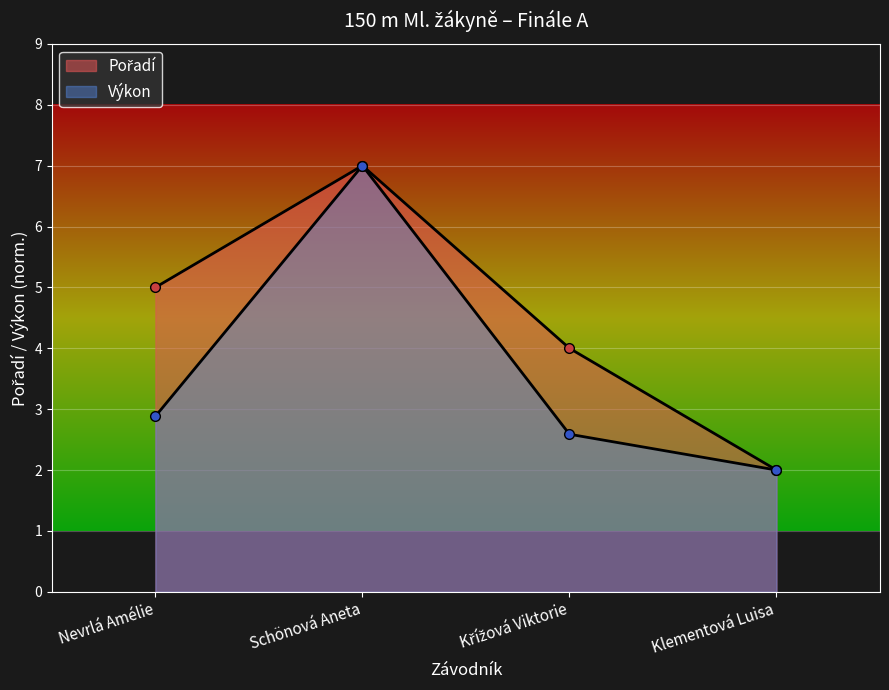

At which label is Výkon closest to 4?

Nevrlá Amélie